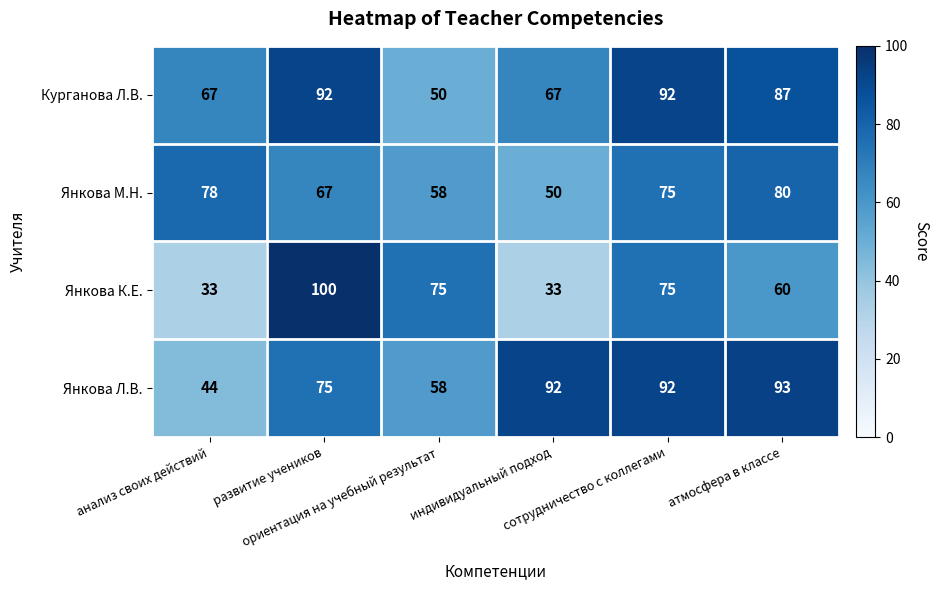

What is the difference between the maximum and second lowest values in the Курганова Л.В. series?

25